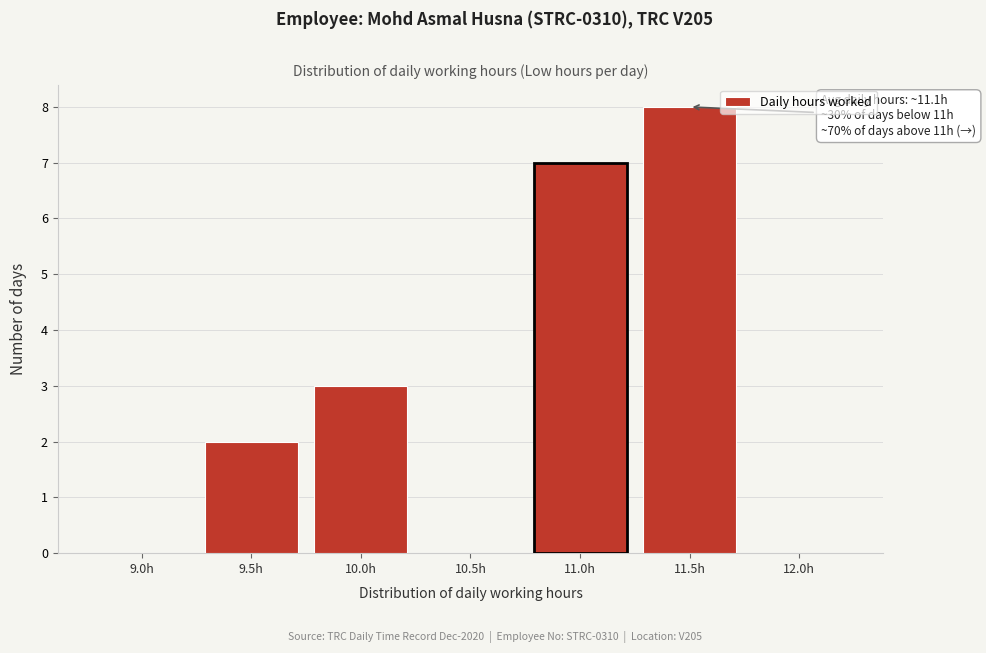

Reading left to right, transcribe all the data shown in this chart.

9.0h=0	9.5h=2	10.0h=3	10.5h=0	11.0h=7	11.5h=8	12.0h=0